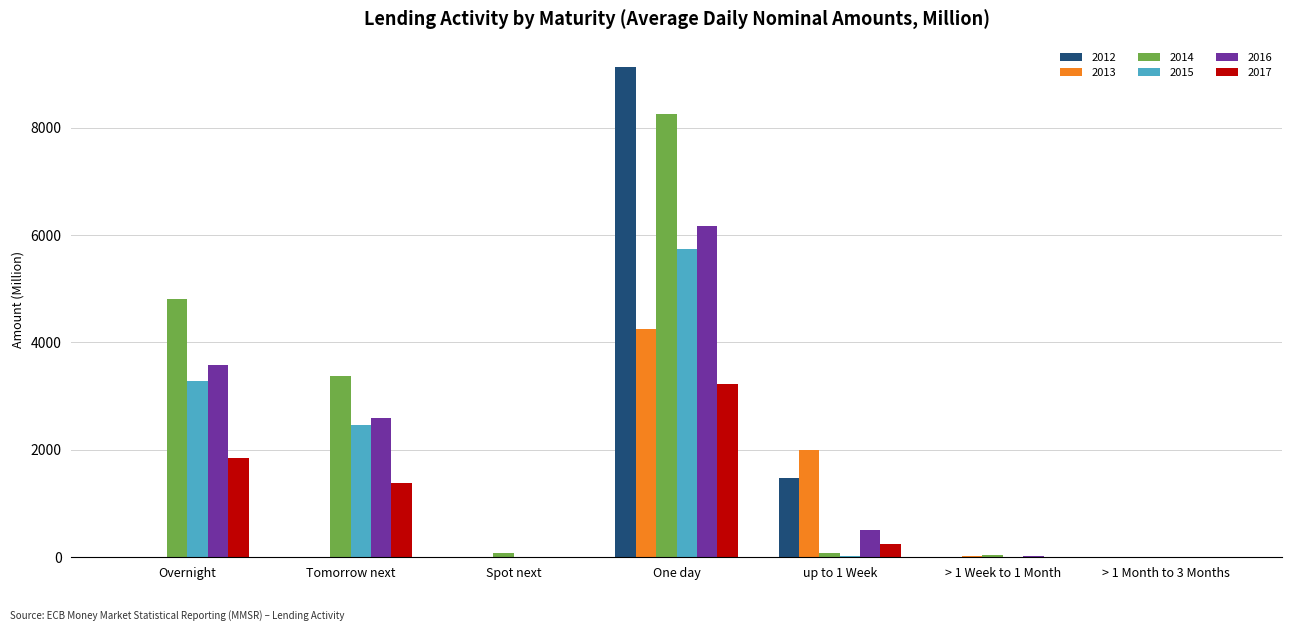

The value of 2016 at Overnight is 1948.7. True or false?

False